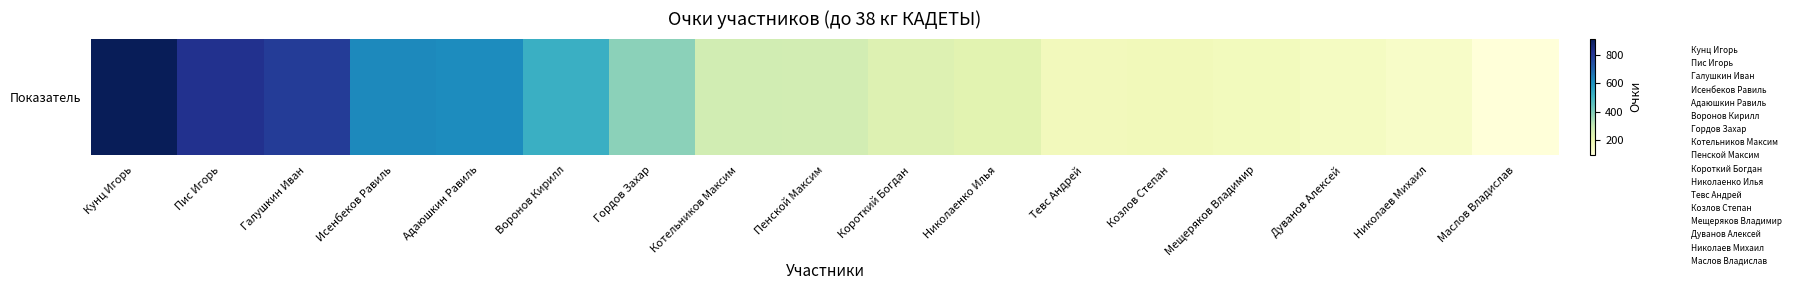

What is the difference between the maximum and minimum values?

814.5